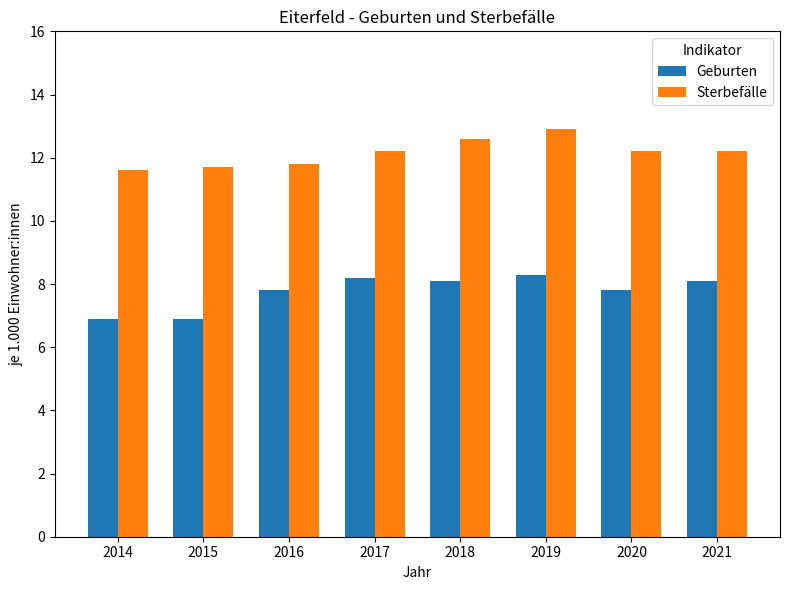

What is the difference between the highest and lowest values at 2018?

4.5